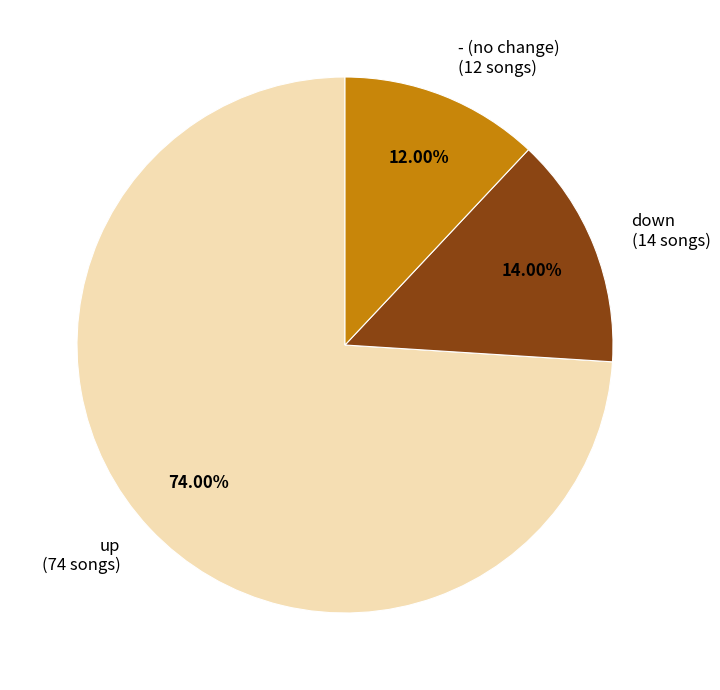

Do up and - together represent more than half of the pie?

Yes